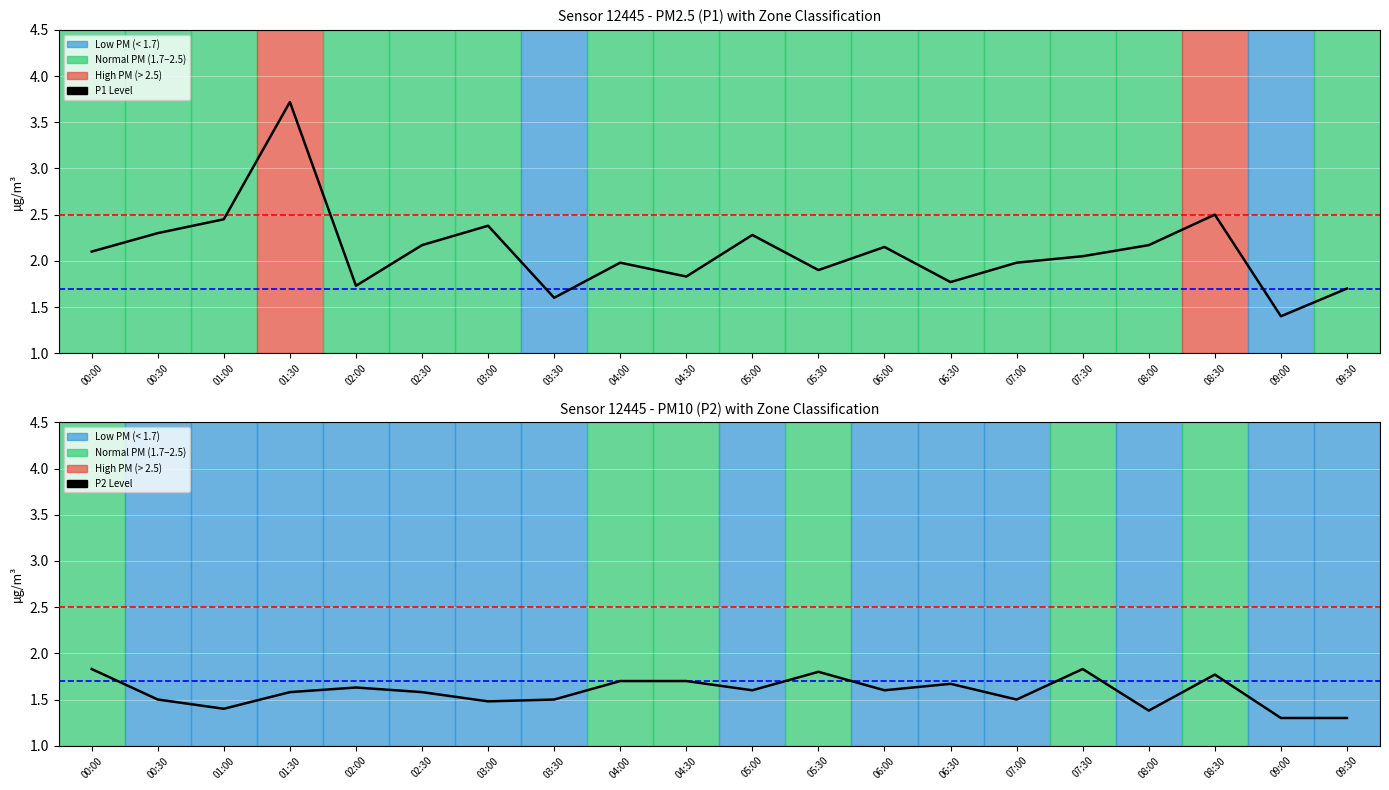

Reading left to right, transcribe all the data shown in this chart.

P1: 2.1	2.3	2.5	3.7	1.7	2.2	2.4	1.6	2.0	1.8	2.3	1.9	2.1	1.8	2.0	2.0	2.2	2.5	1.4	1.7
P2: 1.8	1.5	1.4	1.6	1.6	1.6	1.5	1.5	1.7	1.7	1.6	1.8	1.6	1.7	1.5	1.8	1.4	1.8	1.3	1.3